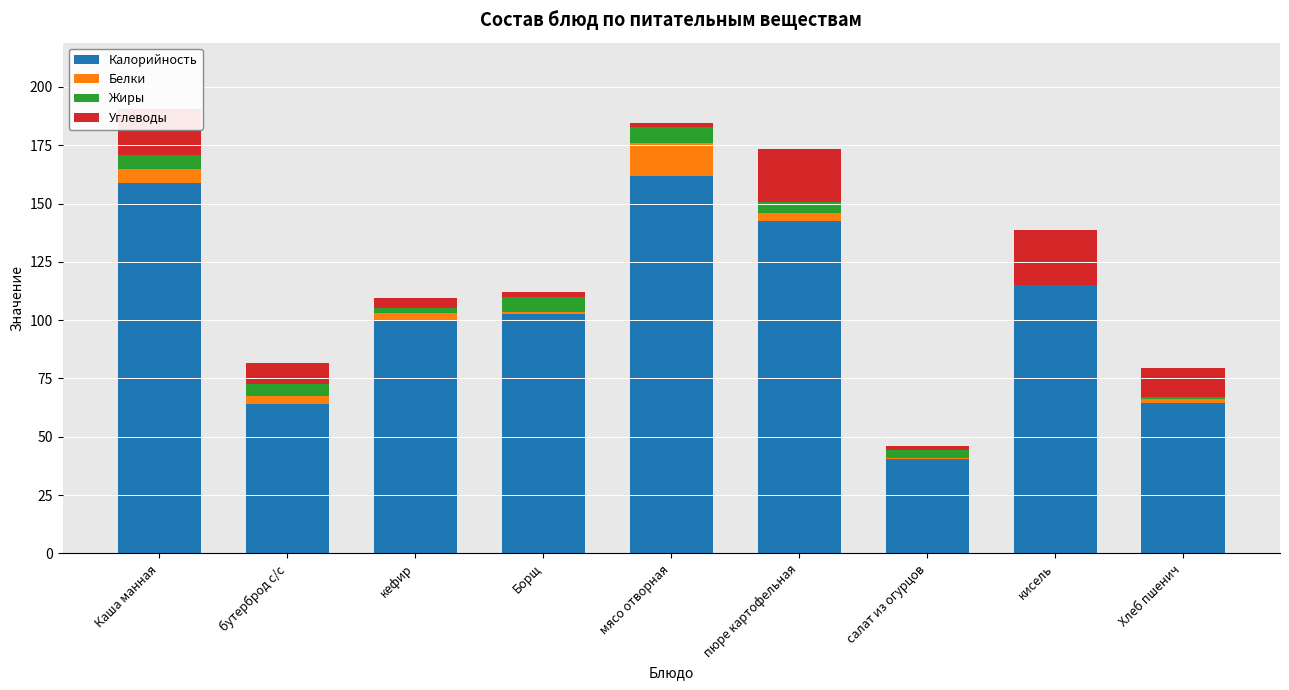

The value of Калорийность at Борщ is 26.9. True or false?

False